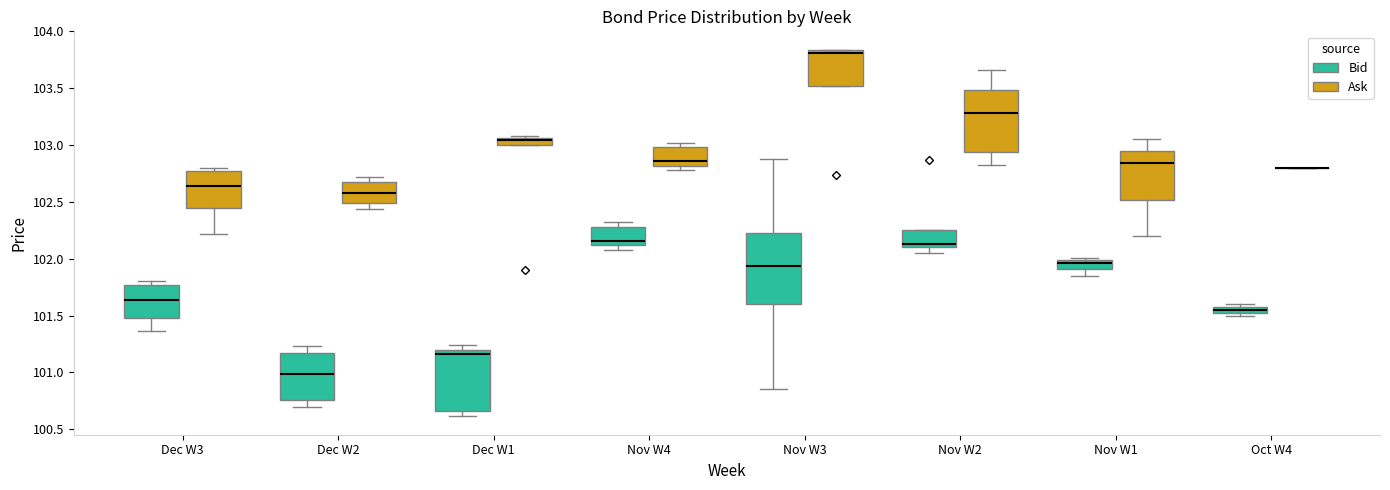

Where is the lower edge of the box for Nov W1 (Bid) on the y-axis? The values are not printed on the chart, so give them approximately, as read against the axis.

101.90